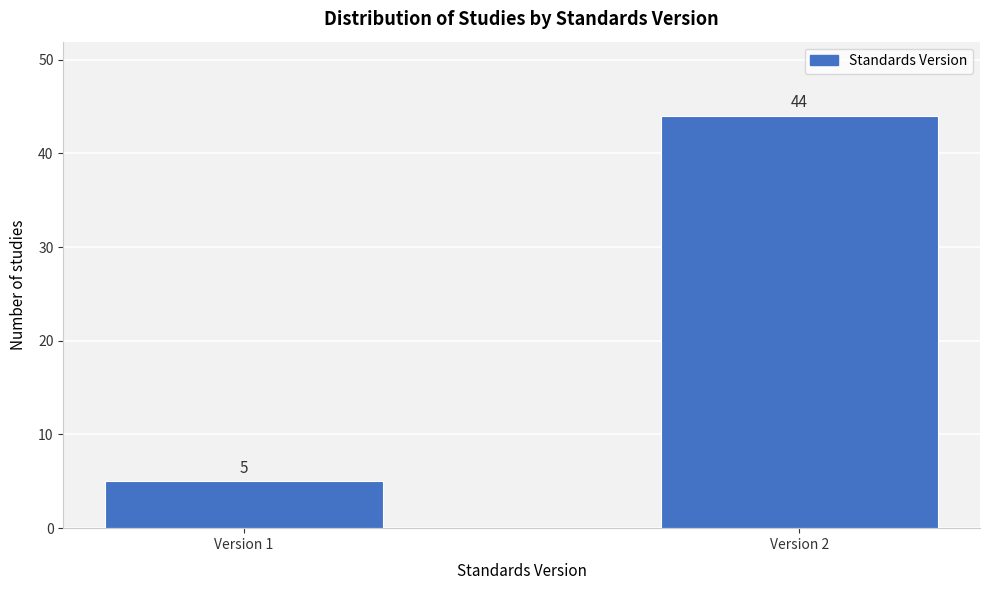

Reading left to right, transcribe all the data shown in this chart.

Version 1=5	Version 2=44